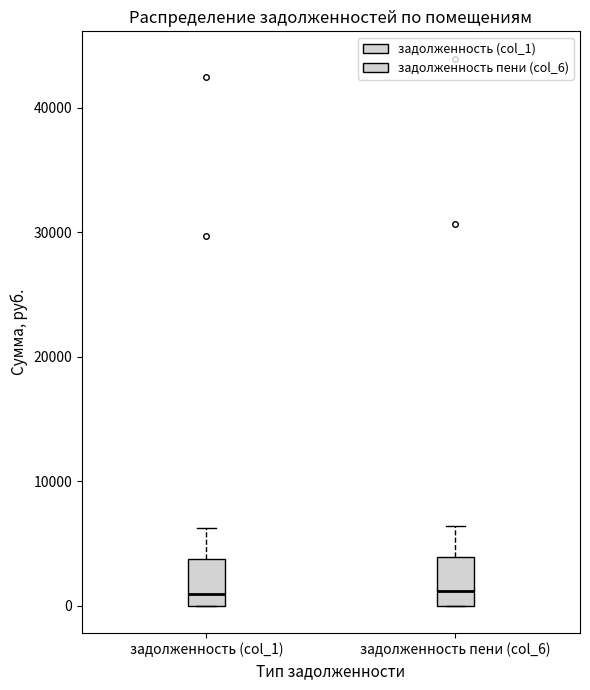

Where is the lower edge of the box for задолженность (col_1) on the y-axis? The values are not printed on the chart, so give them approximately, as read against the axis.

0